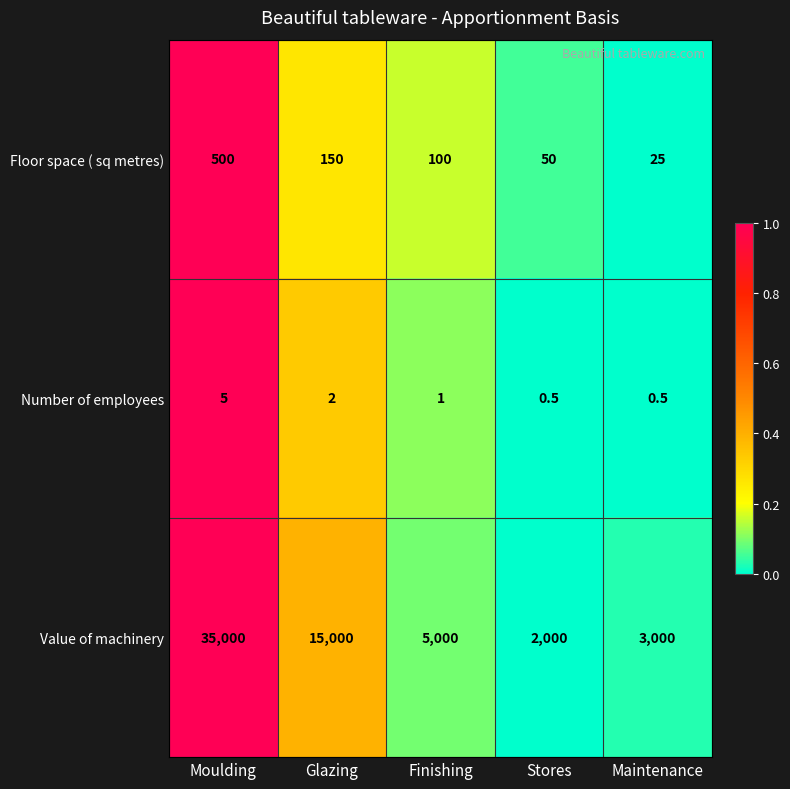

Which series changed the most between Moulding and Glazing?

Value of machinery